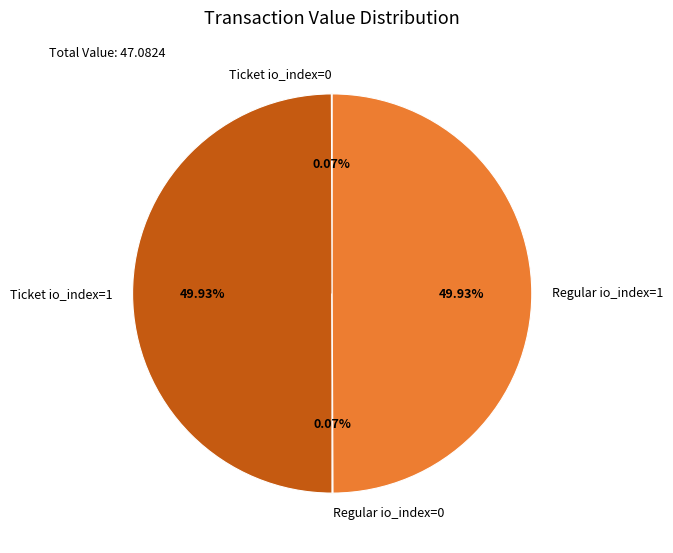

To the nearest percent, what is the difference between the largest and smallest slice percentages?

50%